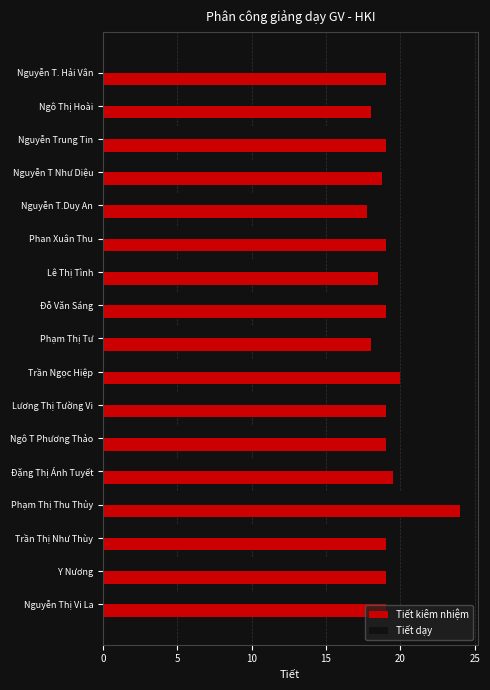

Read the Tiết kiêm nhiệm value at Nguyễn T Như Diệu.

18.8